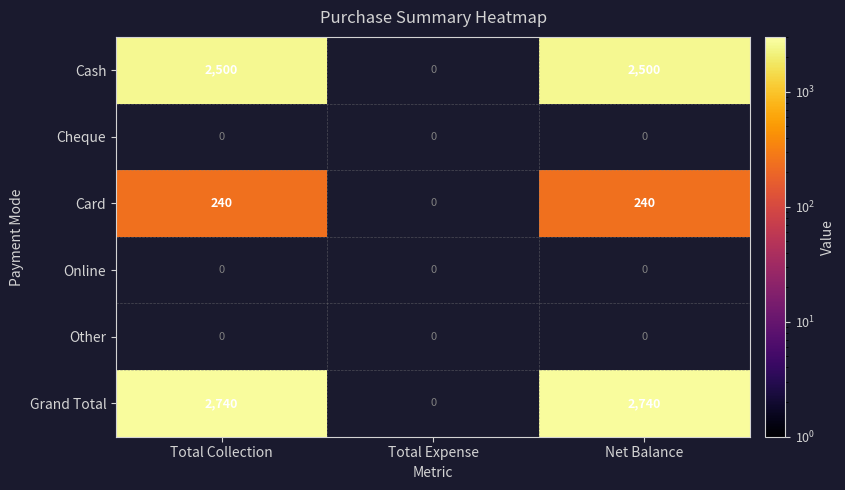

At how many categories does at least one series exceed 1162?

2